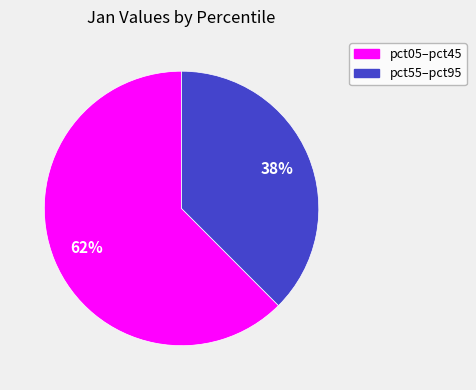

To the nearest percent, what is the average slice percentage?

50%